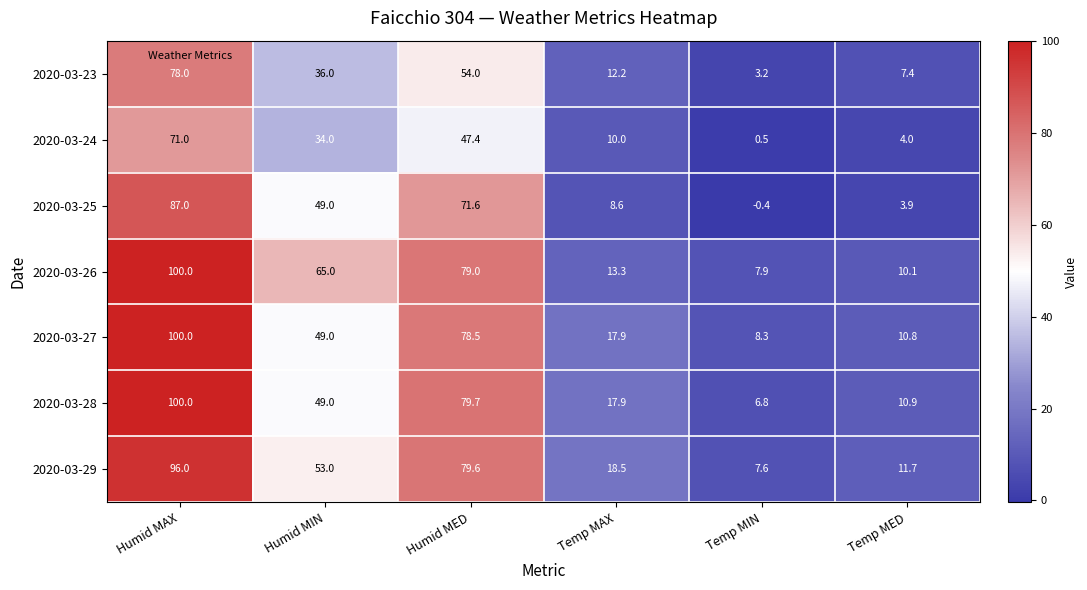

What is the difference between the maximum and minimum values in the 2020-03-29 series?

88.4